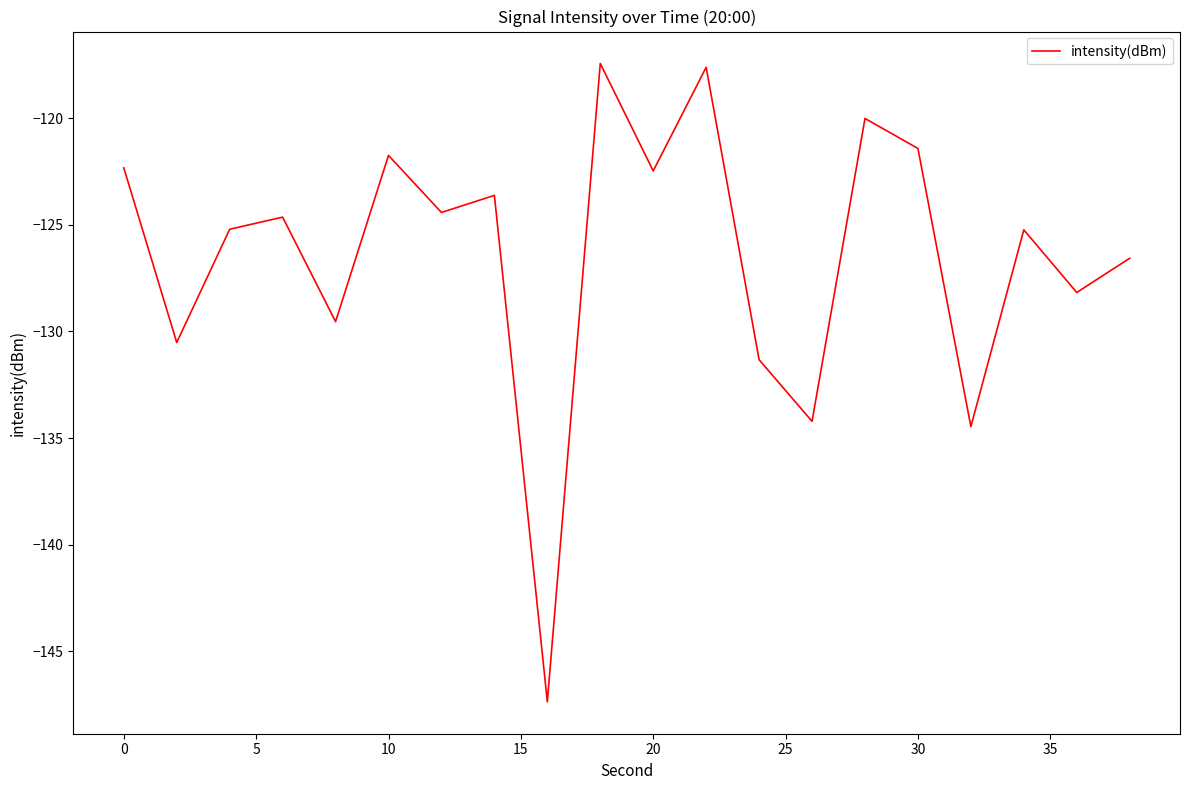

What is the smallest value displayed?

-147.4